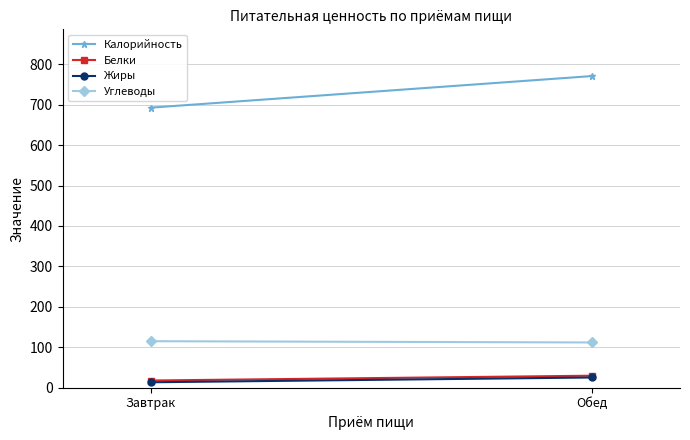

Rank the categories by Жиры value from highest to lowest.

Обед, Завтрак